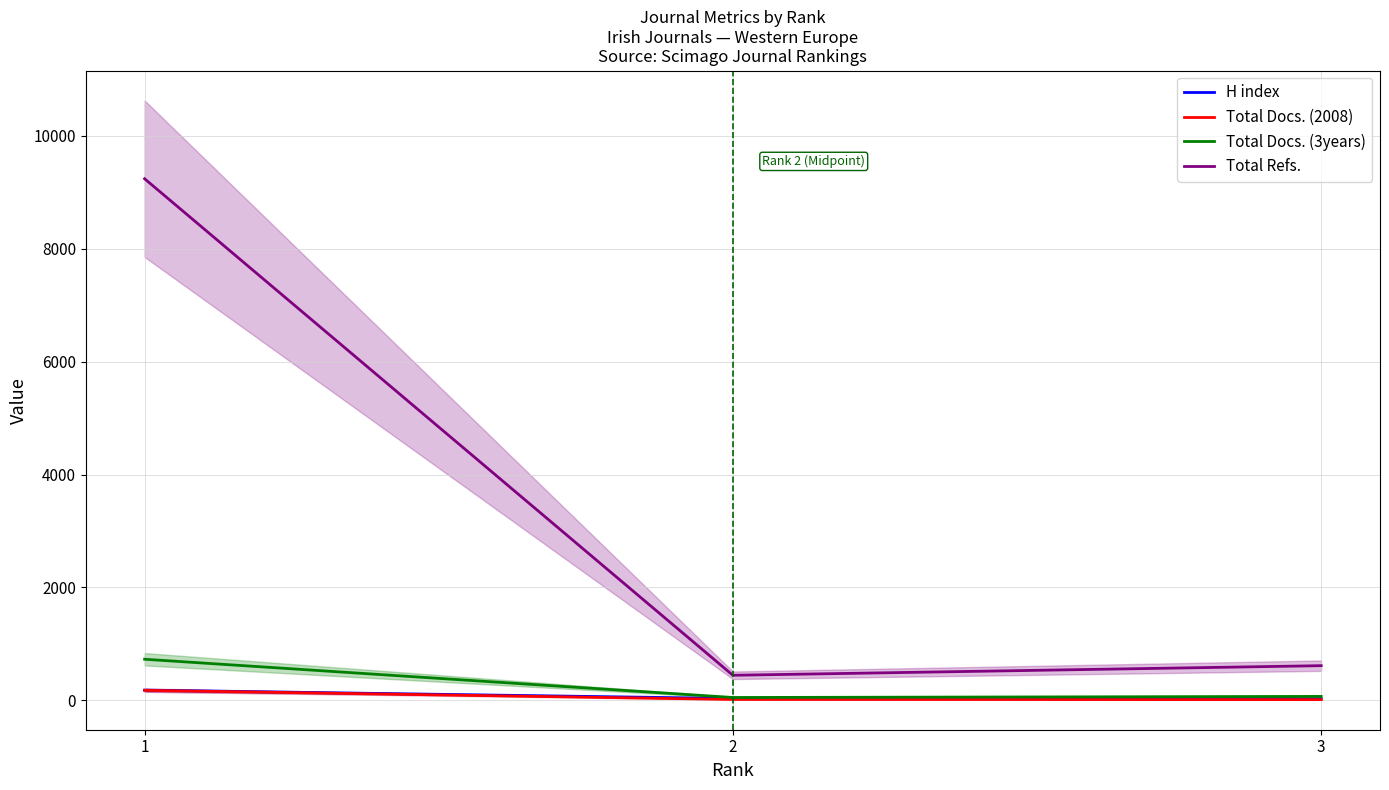

What are all the series names shown in the legend?

H index, Total Docs. (2008), Total Docs. (3years), Total Refs.